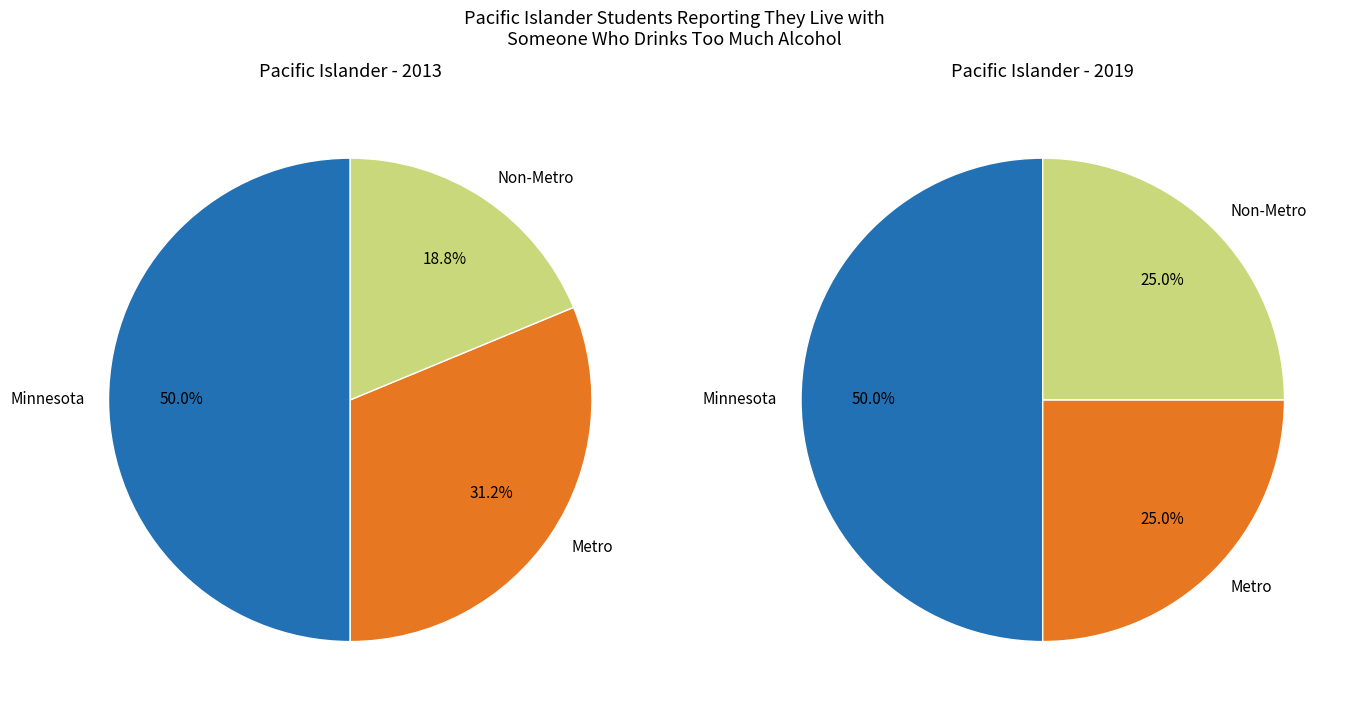

To the nearest percent, what portion does Metro represent?

25%